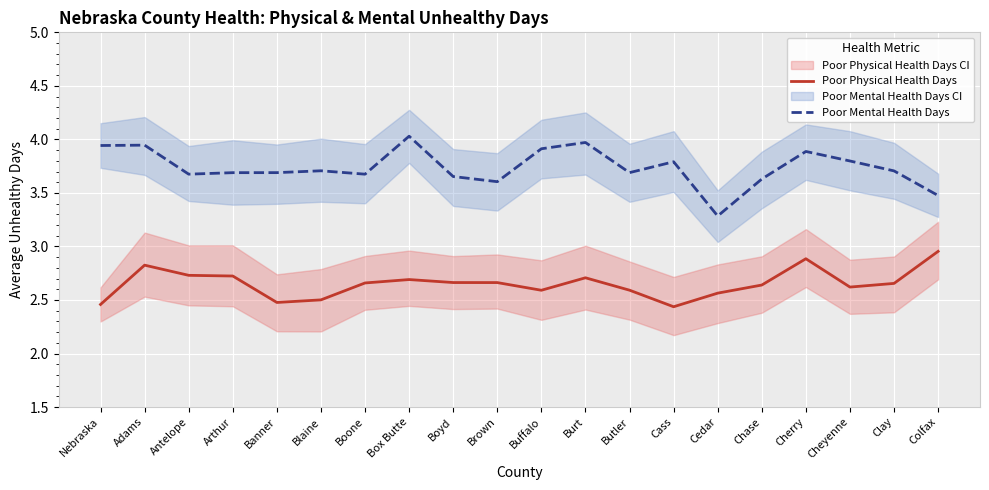

List the labels in order of Poor Physical Health Days value, smallest first.

Cass, Nebraska, Banner, Blaine, Cedar, Buffalo, Butler, Cheyenne, Chase, Clay, Boone, Brown, Boyd, Box Butte, Burt, Arthur, Antelope, Adams, Cherry, Colfax